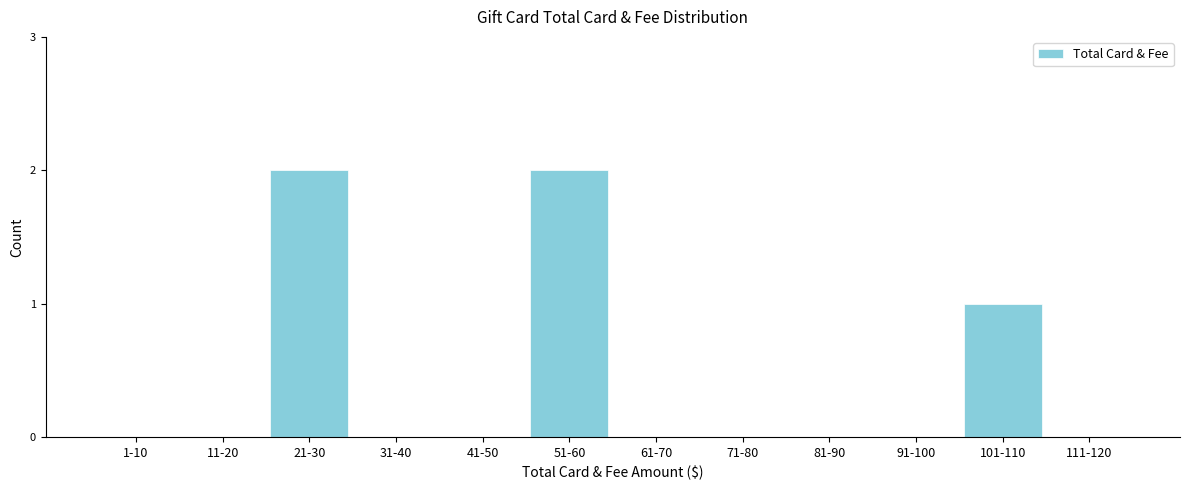

Reading left to right, what are all the values shown in this chart?

1-10=0	11-20=0	21-30=2	31-40=0	41-50=0	51-60=2	61-70=0	71-80=0	81-90=0	91-100=0	101-110=1	111-120=0